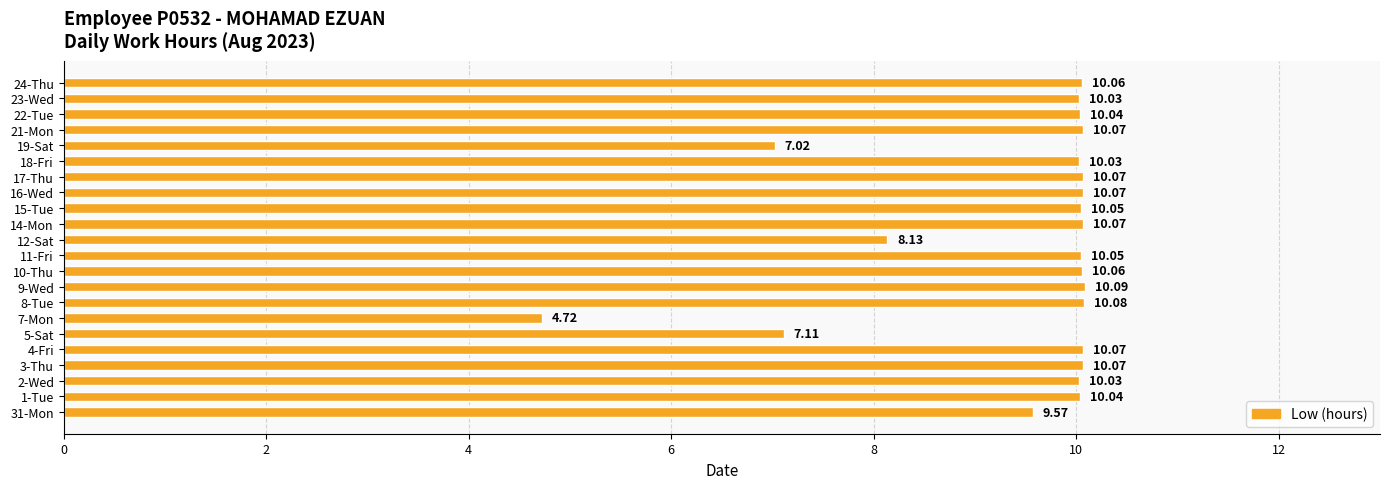

Approximately how many times larger is the value at 21-Mon compared to 9-Wed?

1.0